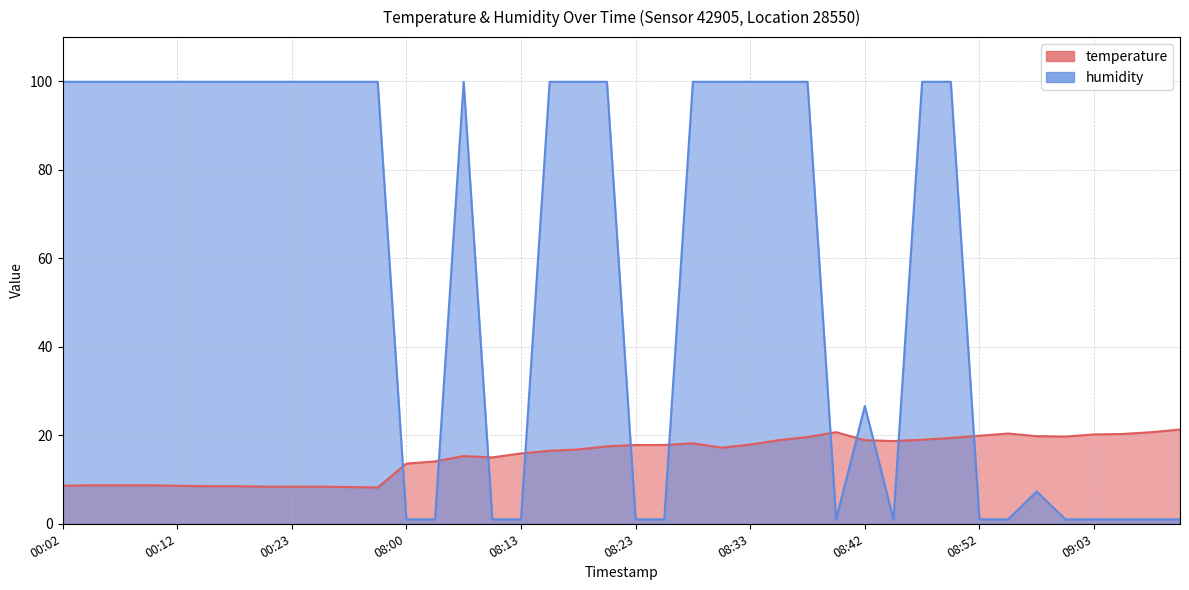

What is the total value across all series at 08:20?

117.4